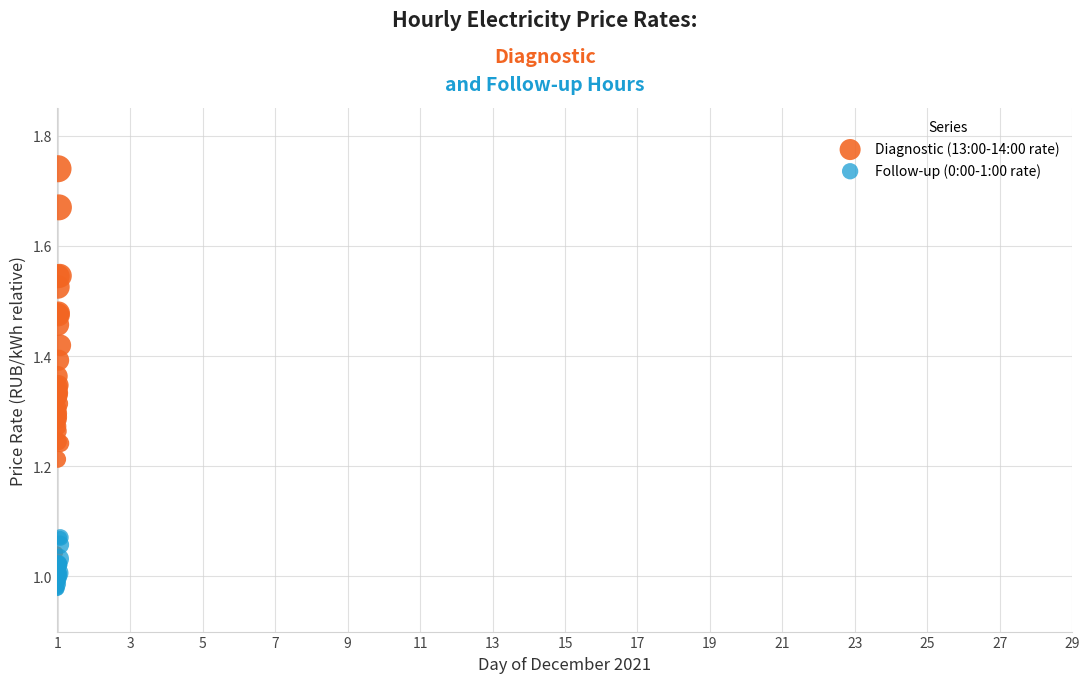

Which series reaches the maximum Y coordinate?

Diagnostic (13:00-14:00 rate)